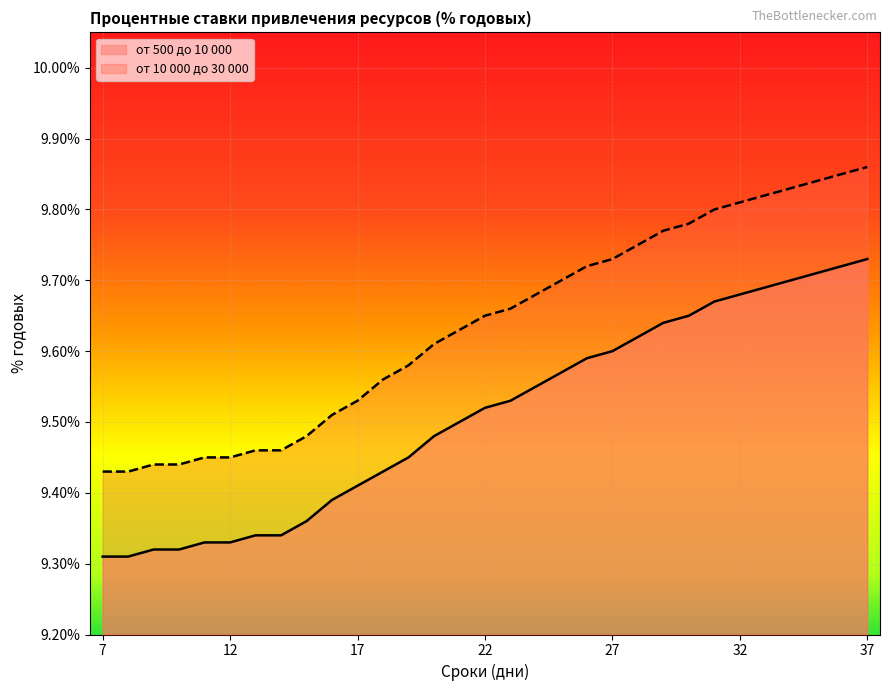

What is the average value of the от 500 до 10 000 series?

9.5